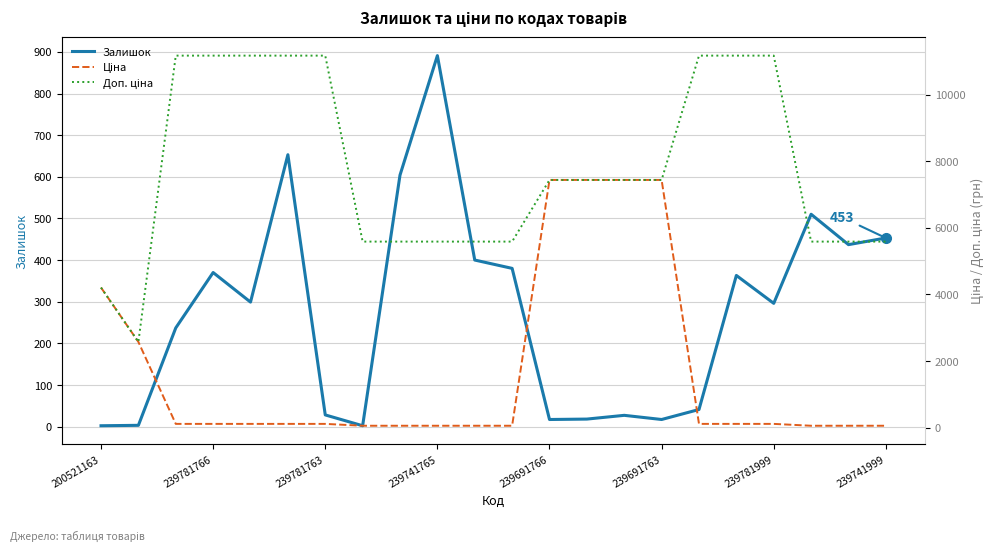

The value of Залишок at 239781999 is 101. True or false?

False